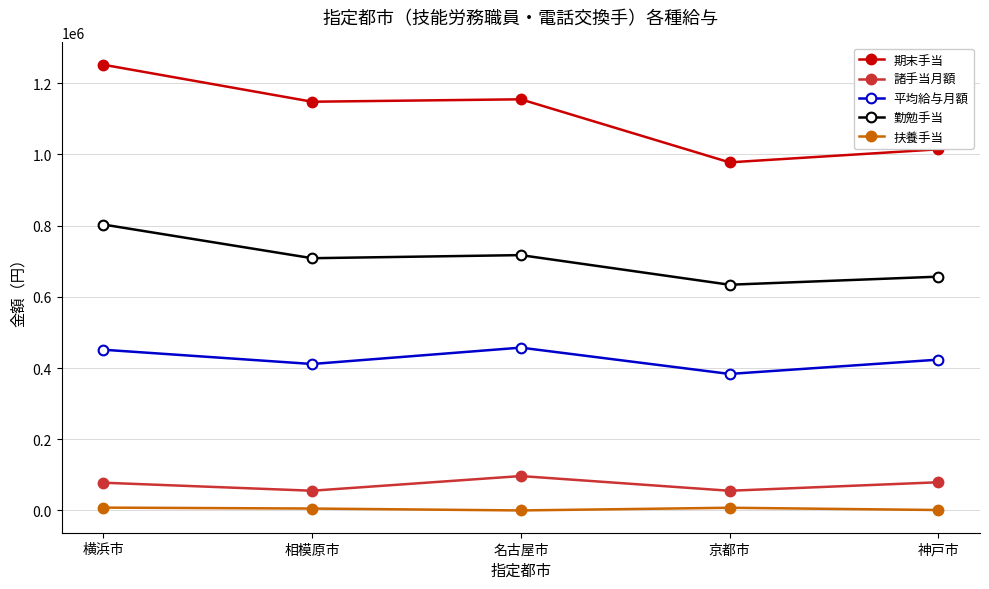

True or false: 扶養手当 and 勤勉手当 intersect in this chart.

False